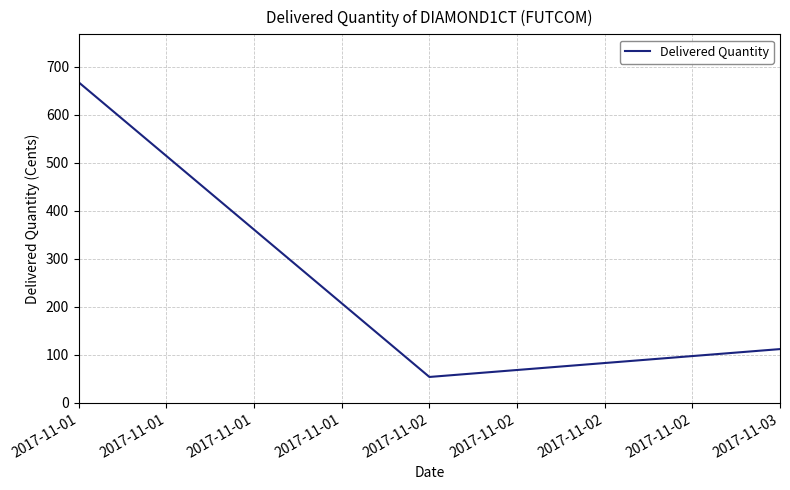

What is the minimum value shown in the chart?

54